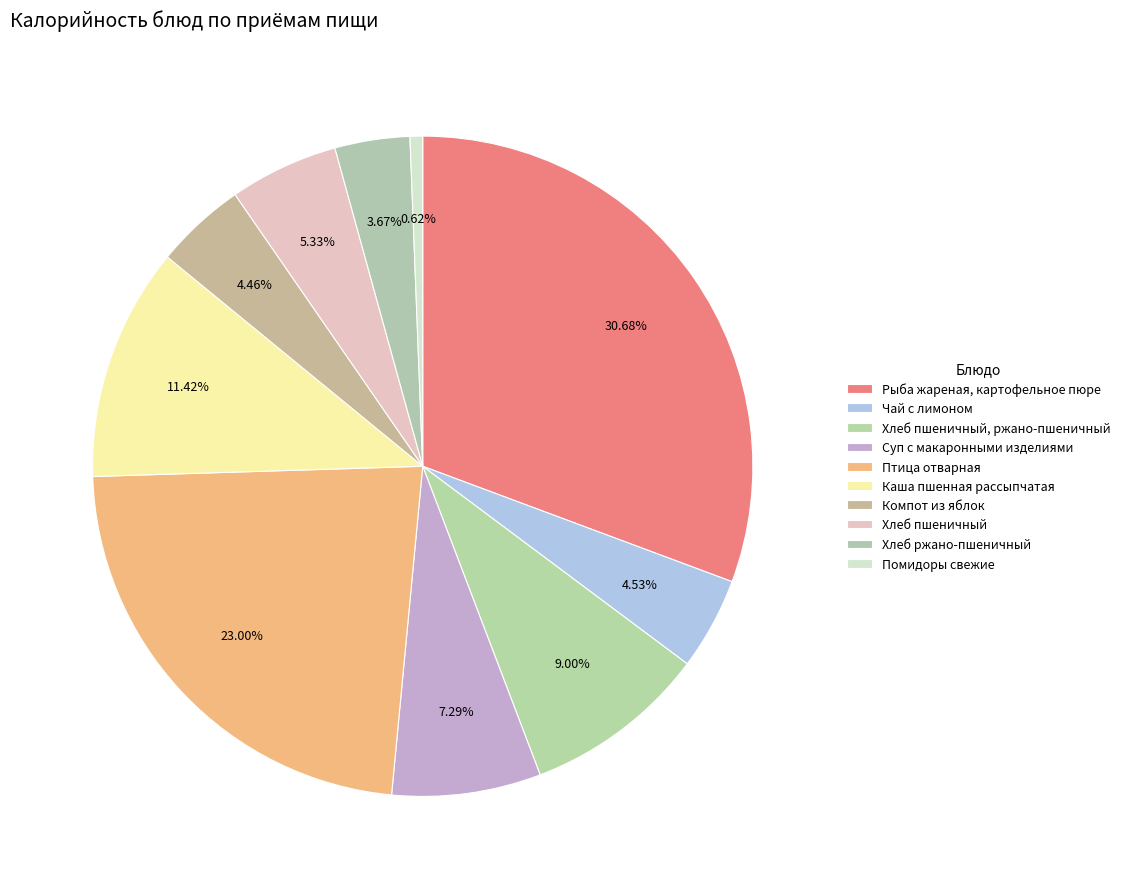

Is there a majority slice in this chart?

No